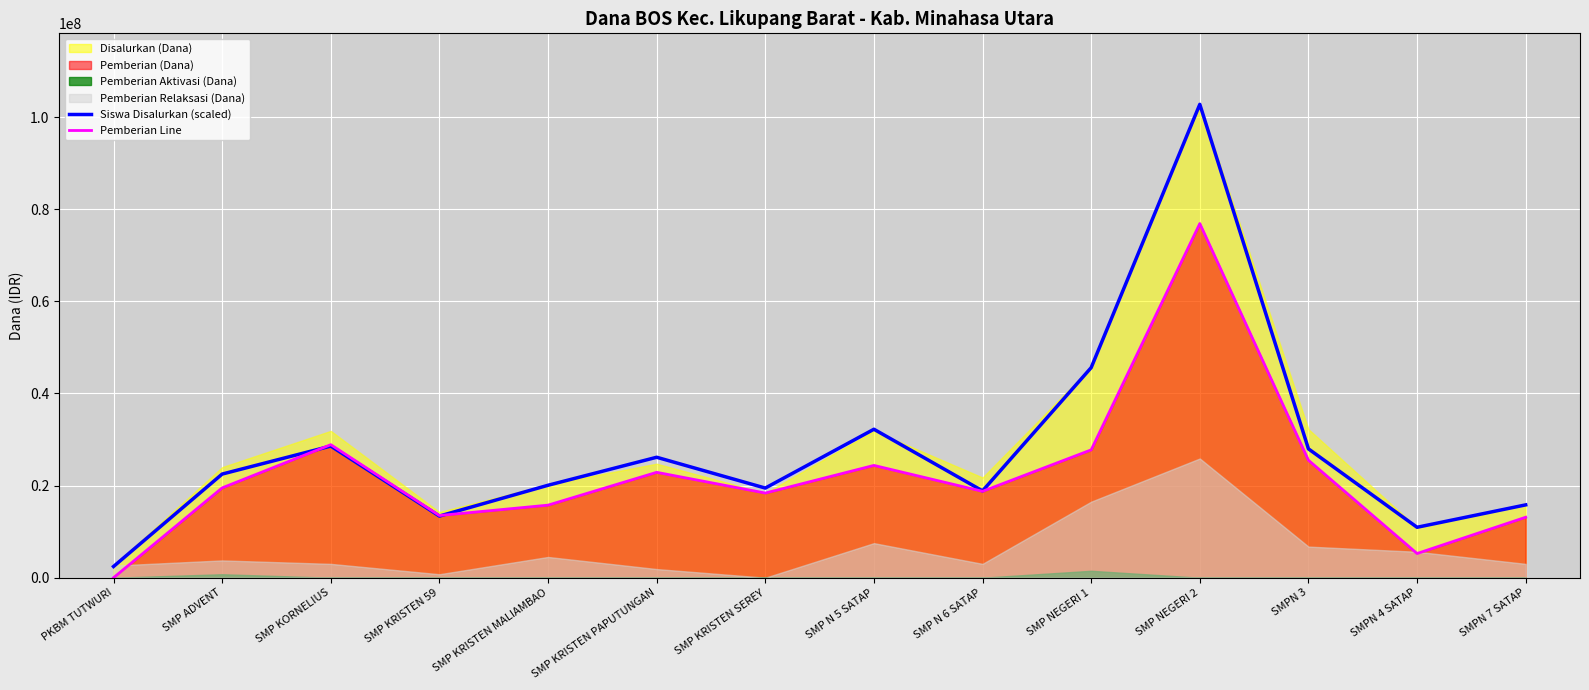

What value does the Siswa Disalurkan (scaled) series have at SMP KRISTEN PAPUTUNGAN?

26143491.1